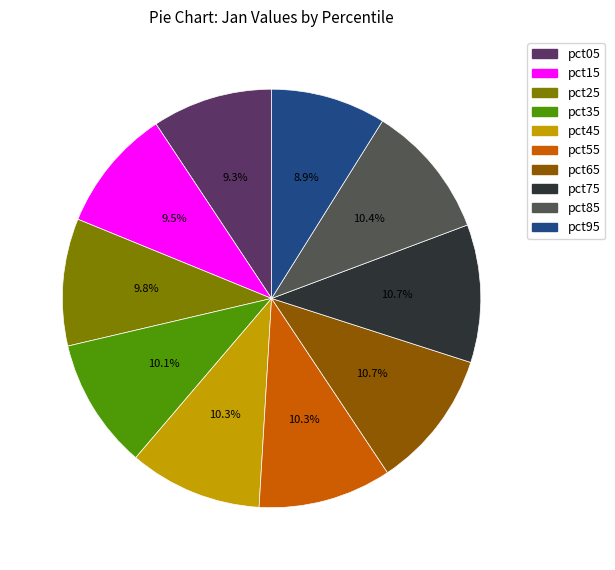

Is it true that pct15 is 15% of the pie?

False